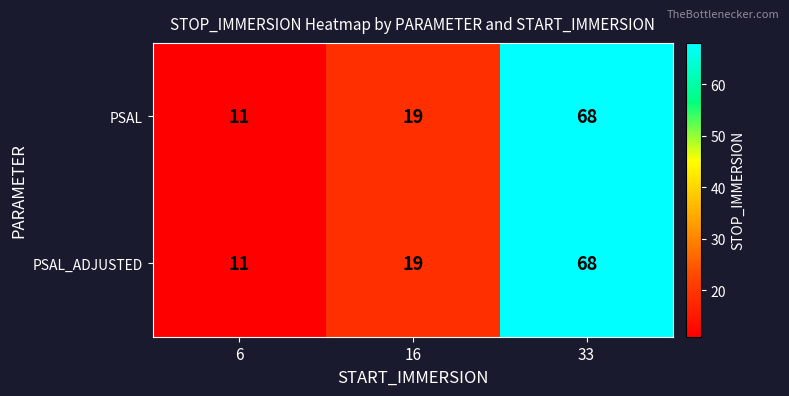

List the labels in order of PSAL_ADJUSTED value, largest first.

33, 16, 6